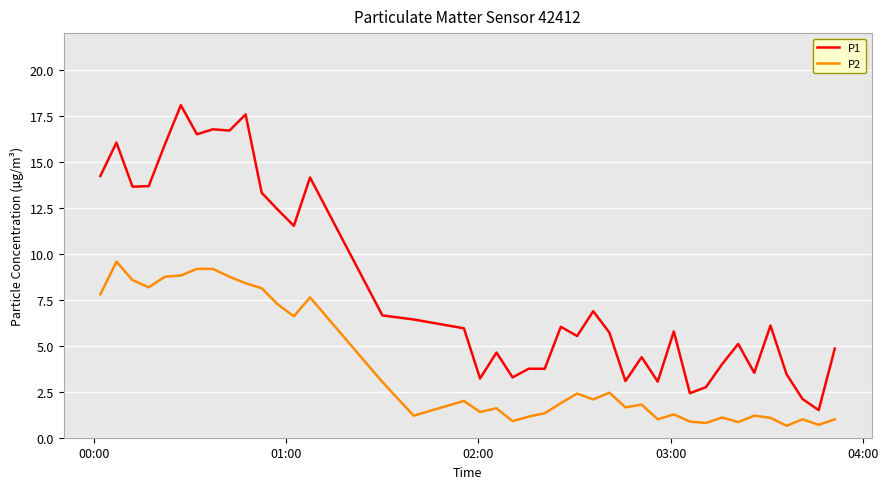

What is the minimum value for P1?

1.5